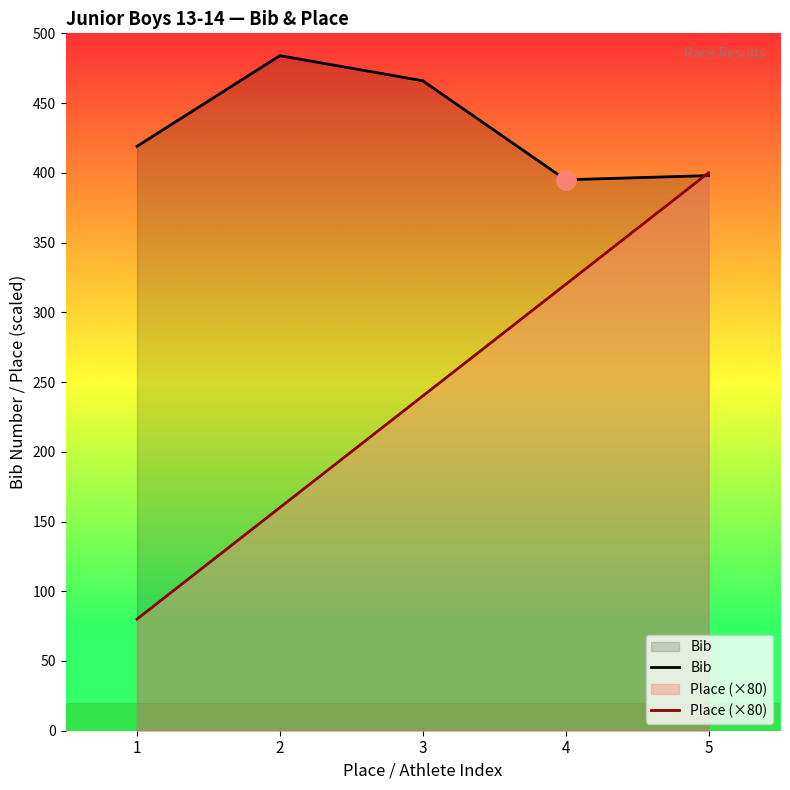

What value does the Bib series have at 4, to the nearest 5?

395